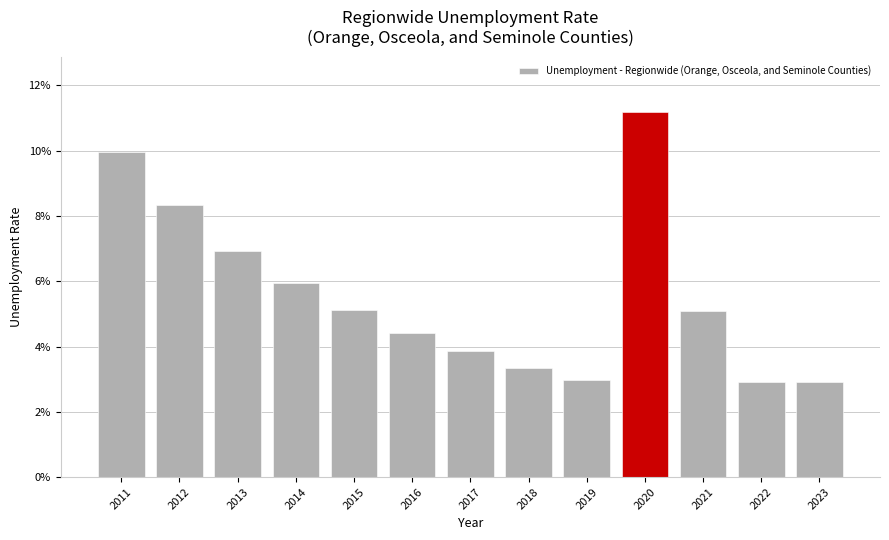

What is the sum of all values?

0.7